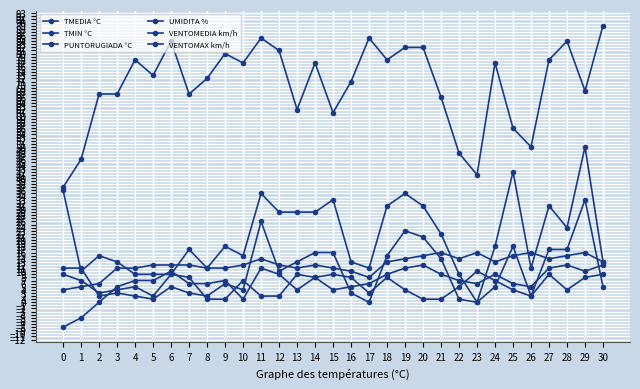

Is this an area chart (filled region under the line)?

No